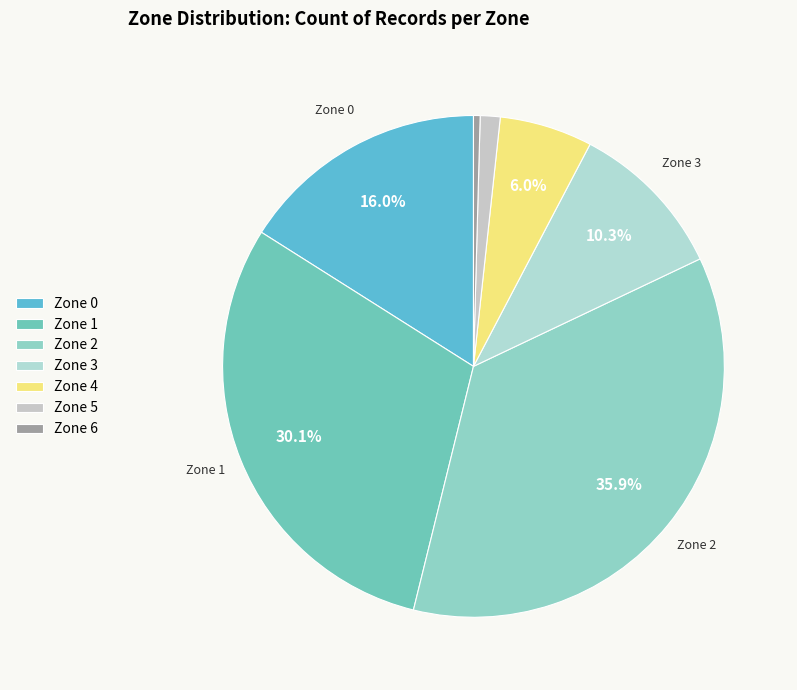

Count the number of slices in the pie.

7